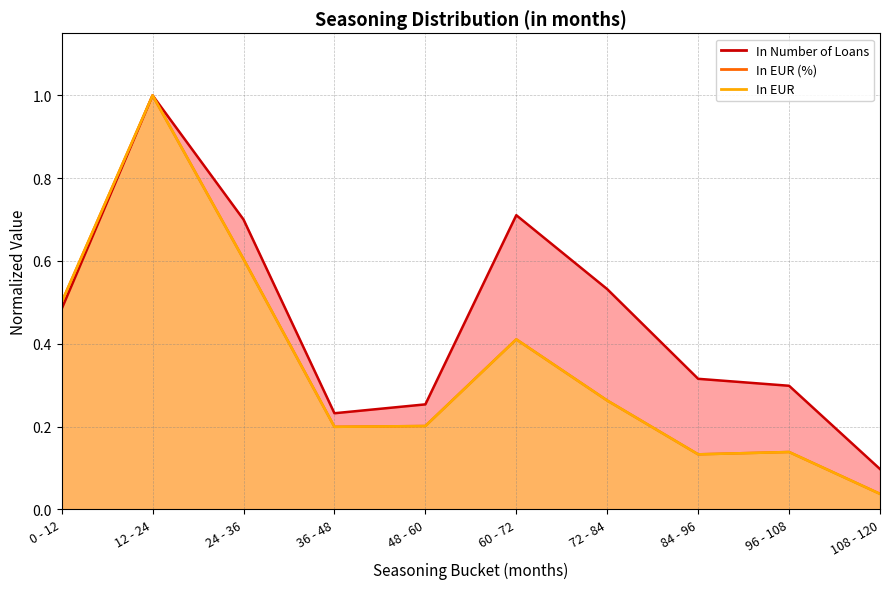

Which series has the widest spread of values?

In EUR (%)